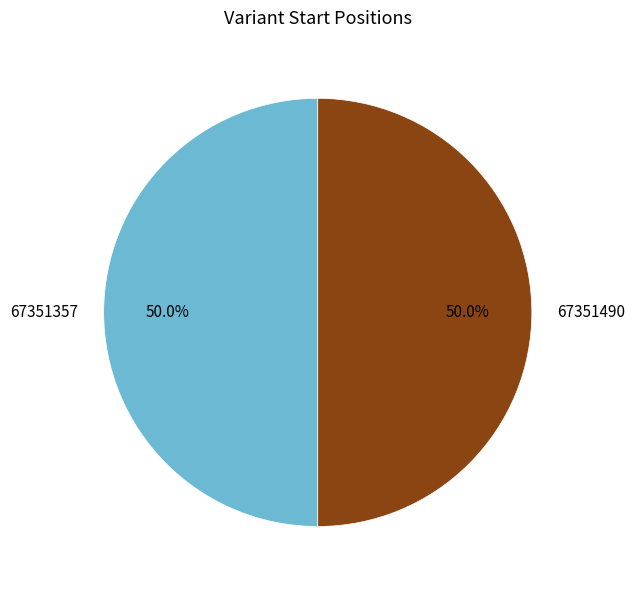

Do 67351357 and 67351490 together represent more than half of the pie?

Yes